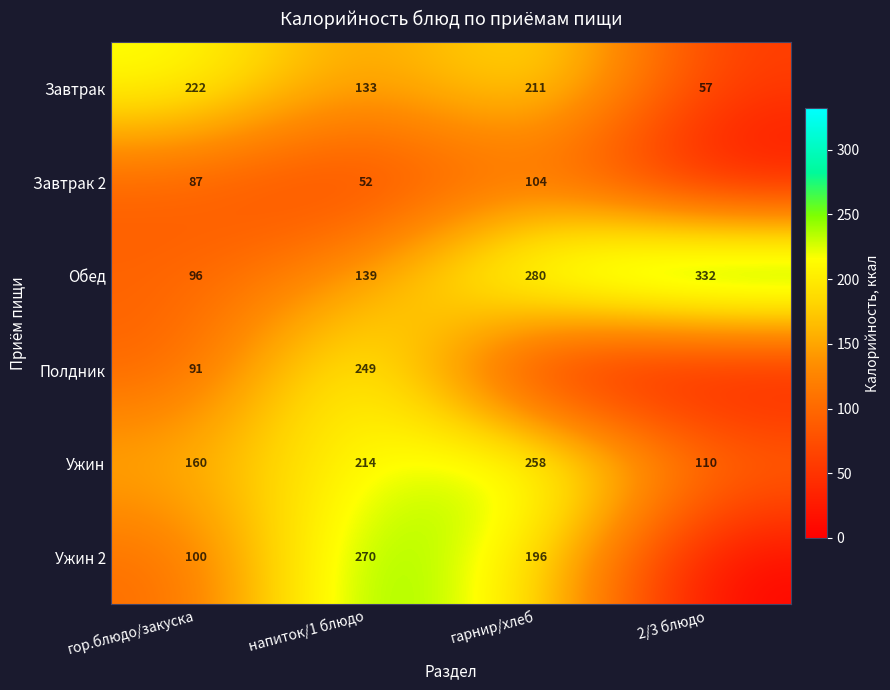

What value does the Завтрак series have at 2/3 блюдо?

57